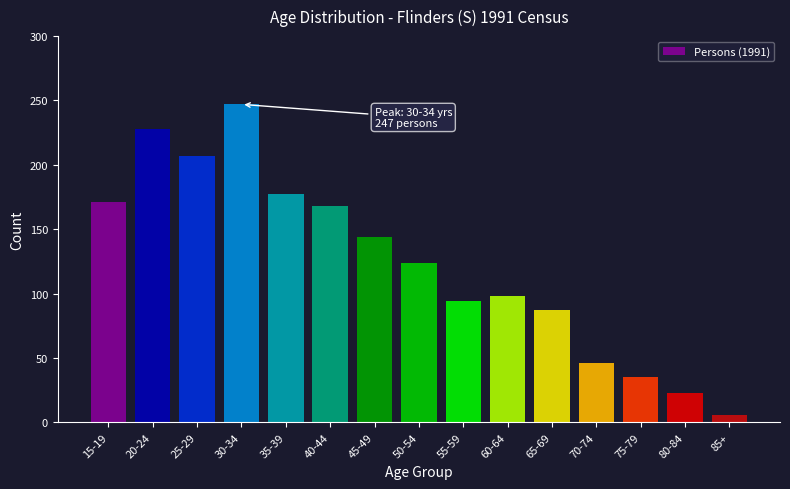

Reading left to right, transcribe all the data shown in this chart.

15-19=171	20-24=228	25-29=207	30-34=247	35-39=177	40-44=168	45-49=144	50-54=124	55-59=94	60-64=98	65-69=87	70-74=46	75-79=35	80-84=23	85+=6